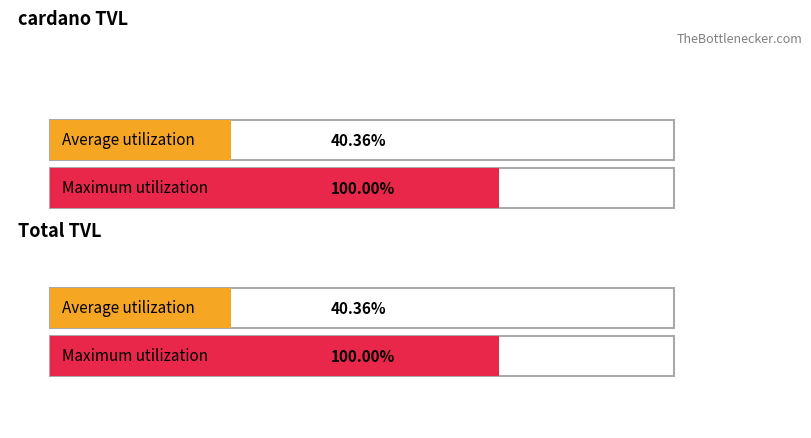

What are all the series names shown in the legend?

cardano TVL, Total TVL